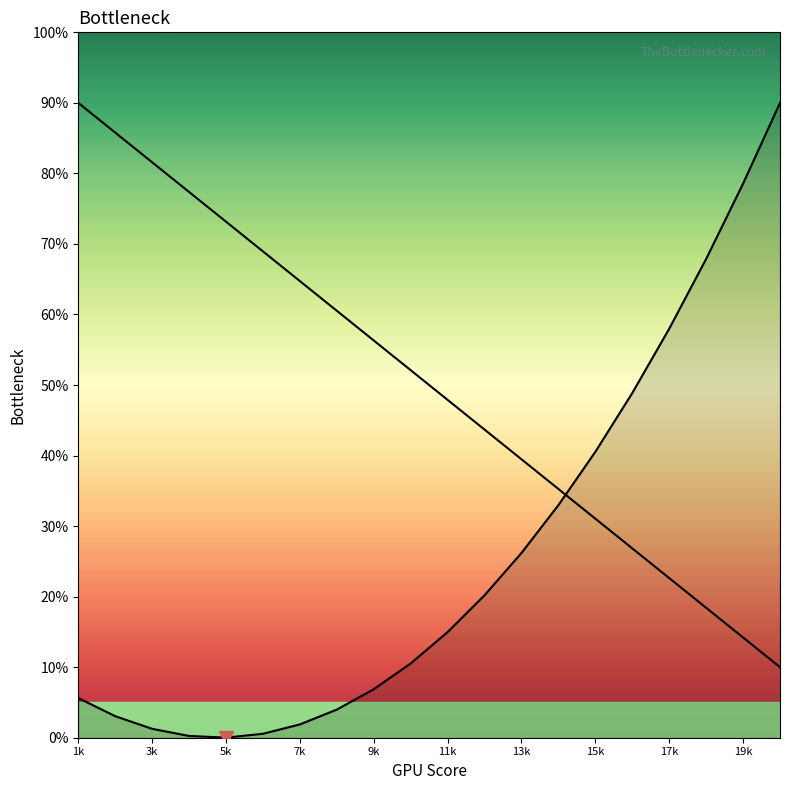

Reading right to left, list all the values displayed in this chart.

90.0	78.5	67.9	58.0	48.9	40.5	33.0	26.2	20.2	15.0	10.5	6.9	4.0	1.9	0.6	0.0	0.2	1.3	3.1	5.6